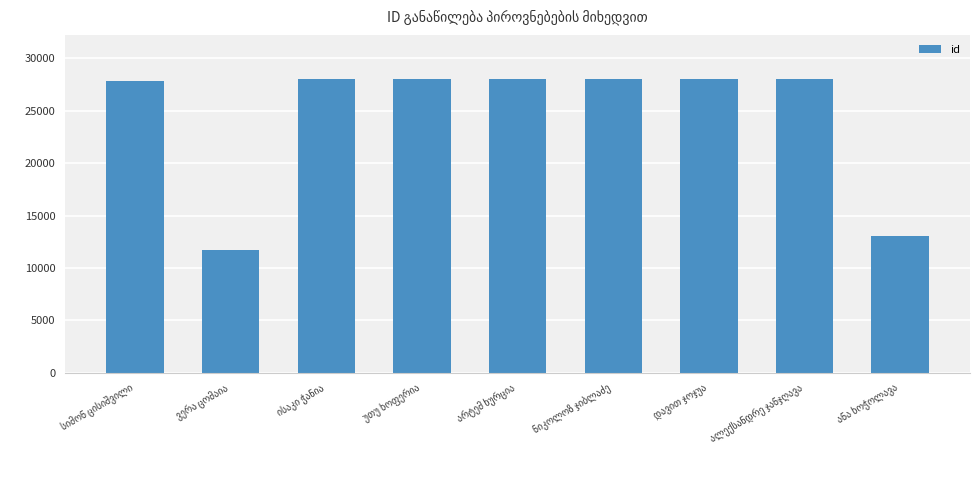

What is the value of the 8th bar from the left?

28016